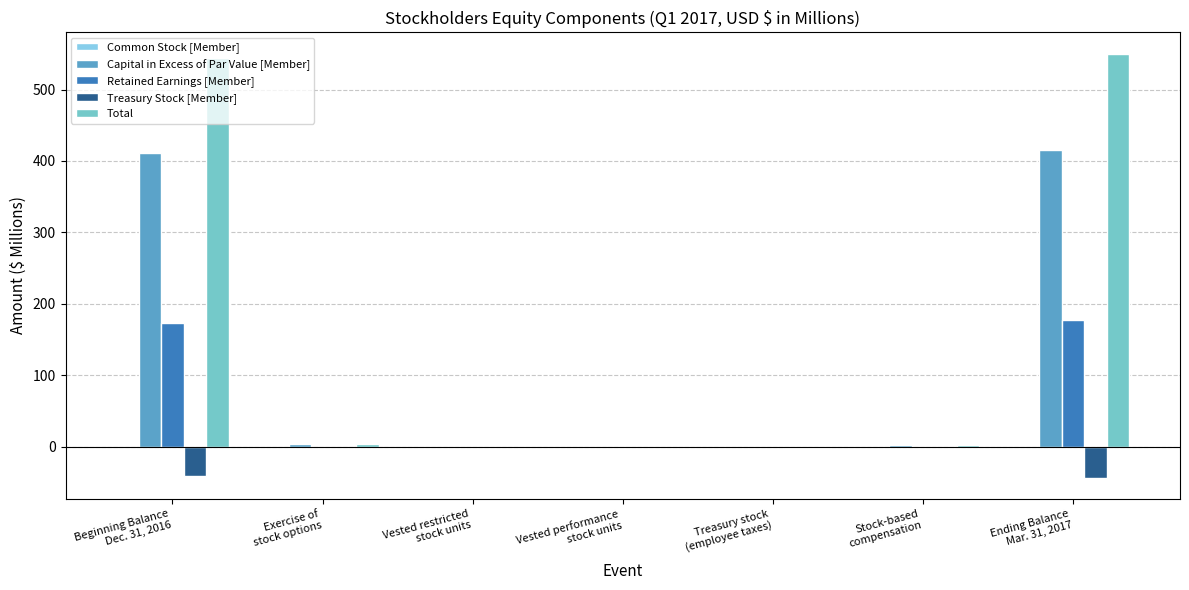

Count the number of data series in this chart.

5